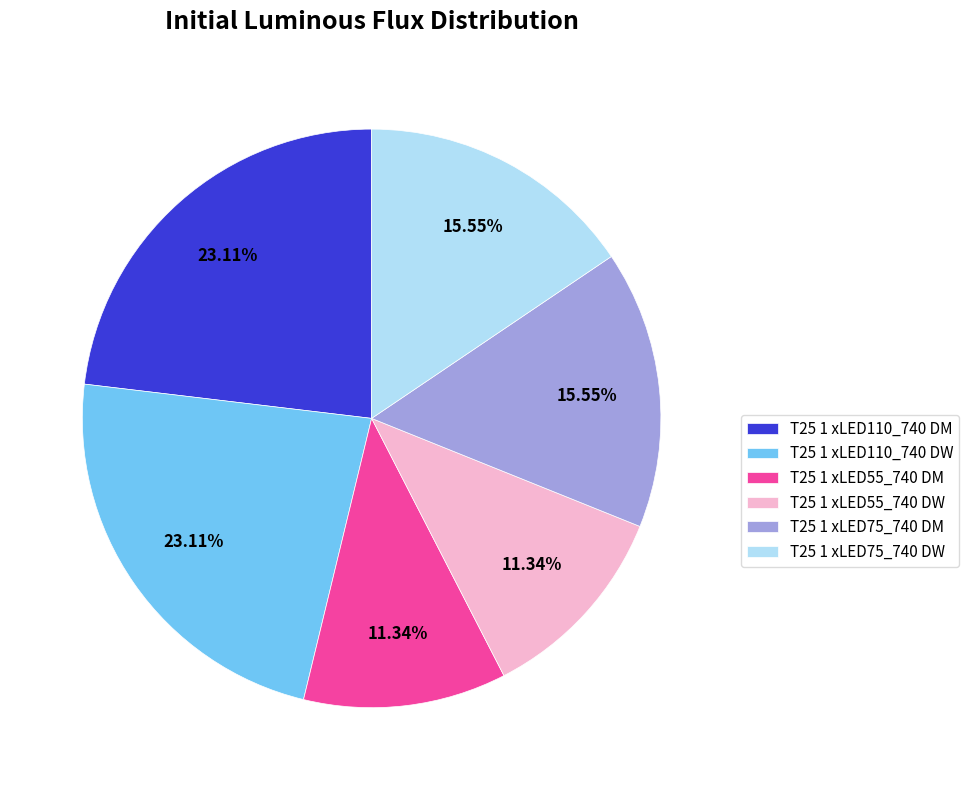

Approximately how many times larger is the value at T25 1 xLED55_740 DM compared to T25 1 xLED75_740 DM?

0.7